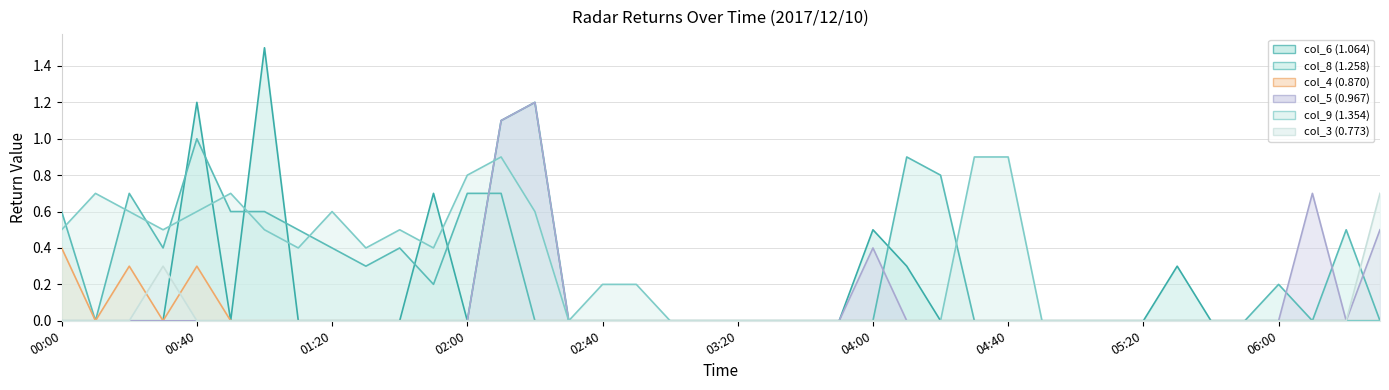

List the series in order of their peak value, highest first.

col_6 (1.064), col_5 (0.967), col_8 (1.258), col_9 (1.354), col_3 (0.773), col_4 (0.870)